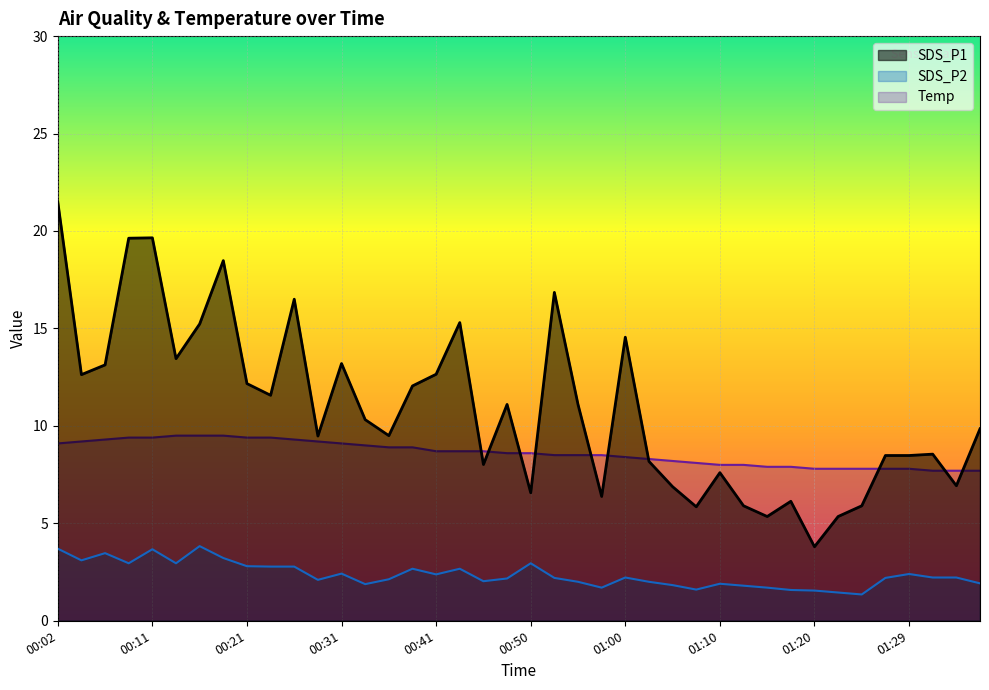

What is the greatest value displayed?

21.5